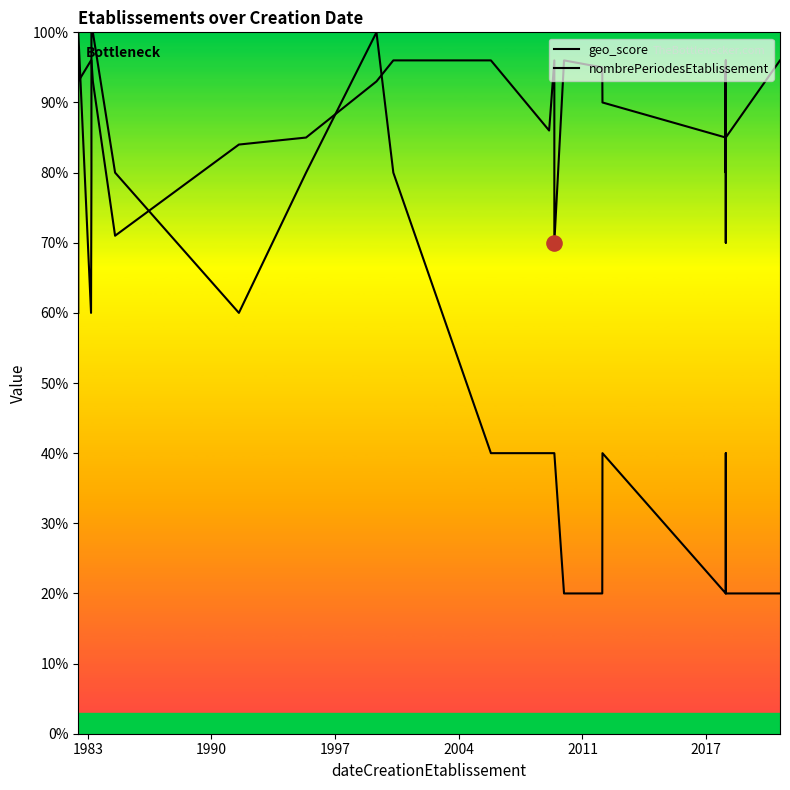

At how many categories does at least one series exceed 25?

40